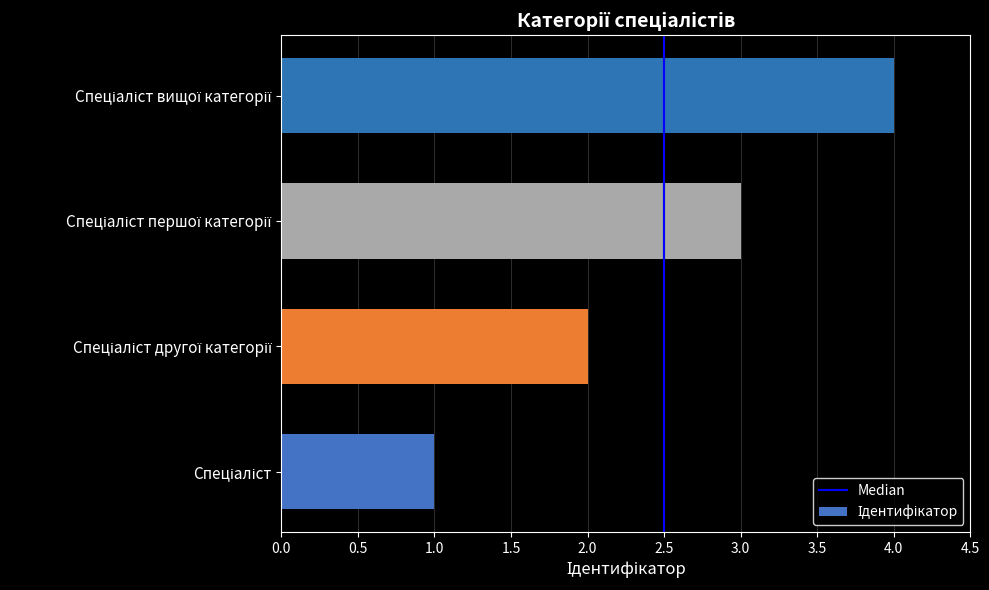

What is the difference between the maximum and minimum values?

3